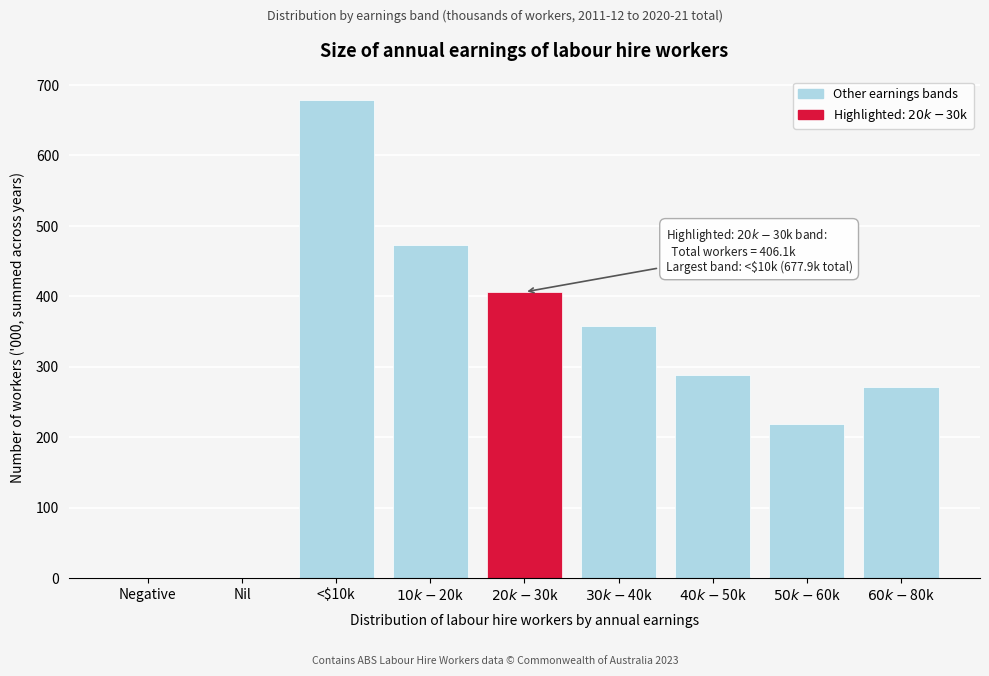

What is the greatest value displayed?

677.9